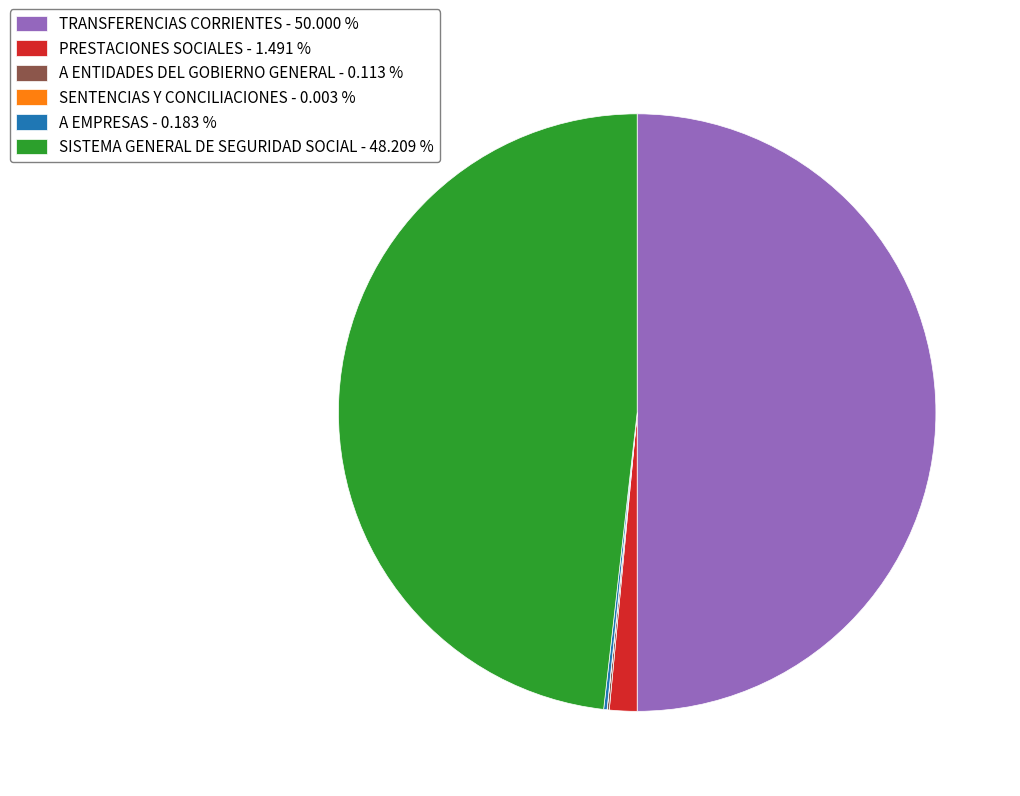

Between PRESTACIONES SOCIALES - 1.491 % and SISTEMA GENERAL DE SEGURIDAD SOCIAL - 48.209 %, which is larger?

SISTEMA GENERAL DE SEGURIDAD SOCIAL - 48.209 %